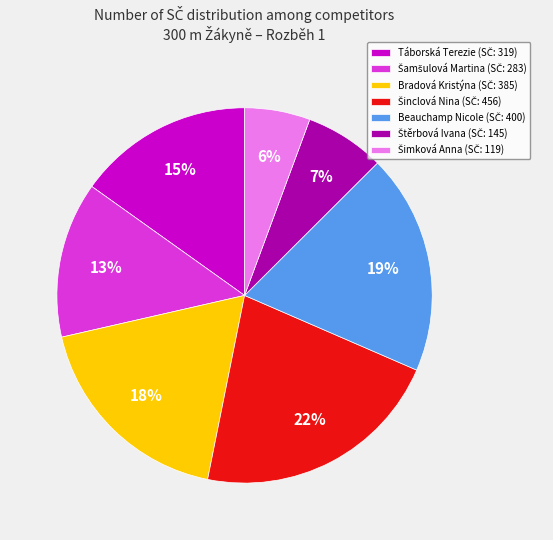

To the nearest percent, what is the difference between the largest and smallest slice percentages?

16%